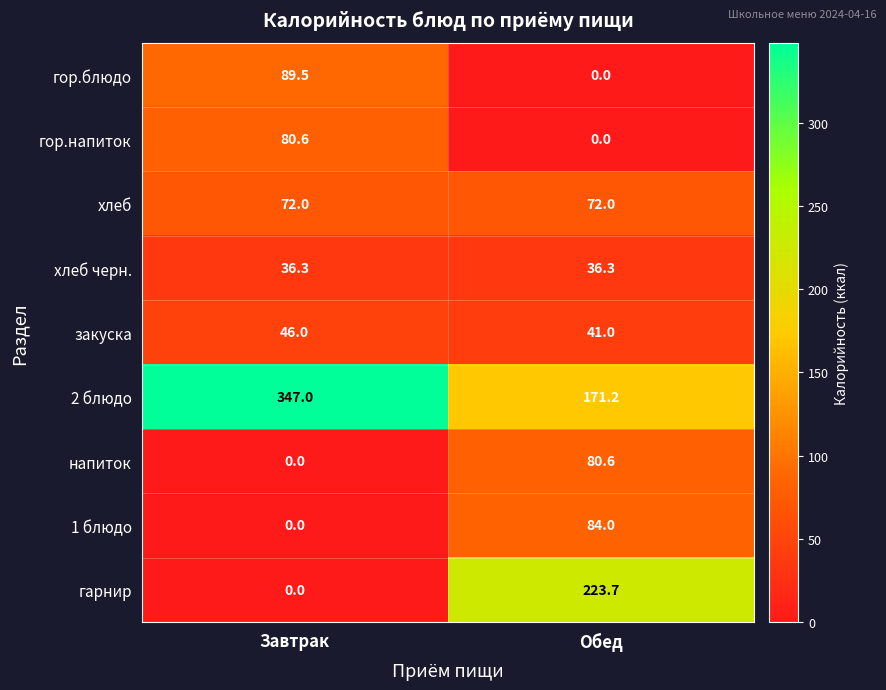

List the labels in order of напиток value, largest first.

Обед, Завтрак